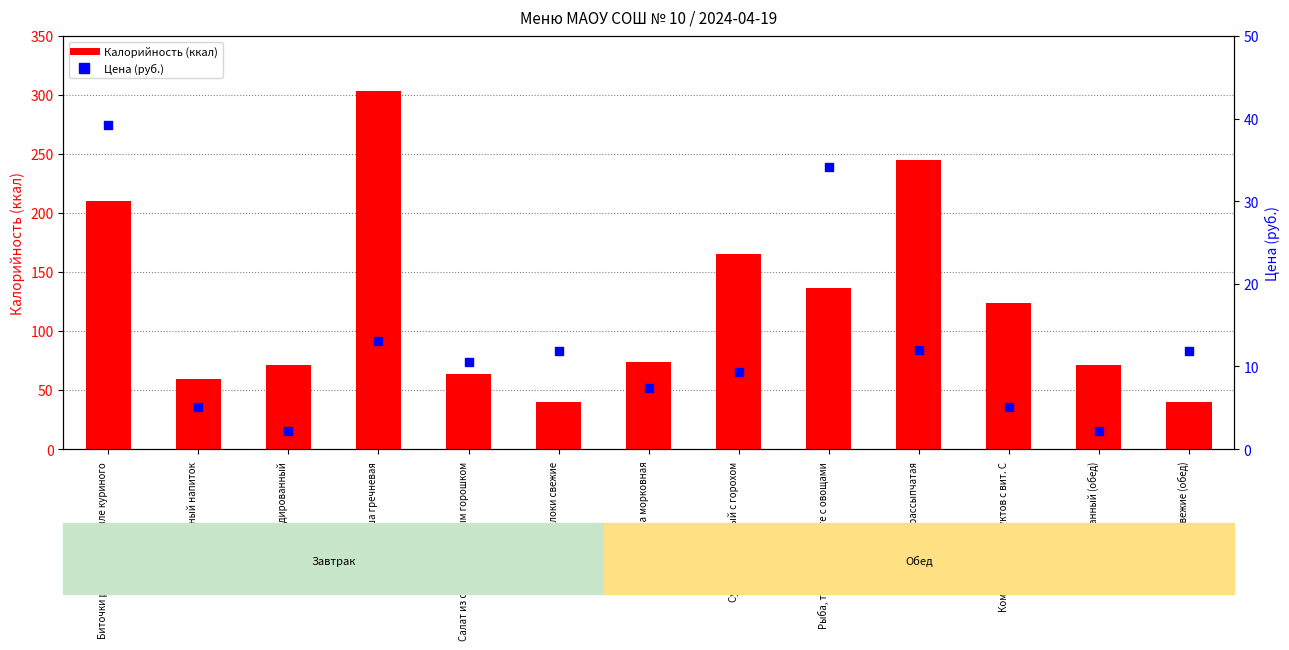

What are all the series names shown in the legend?

Калорийность, Цена